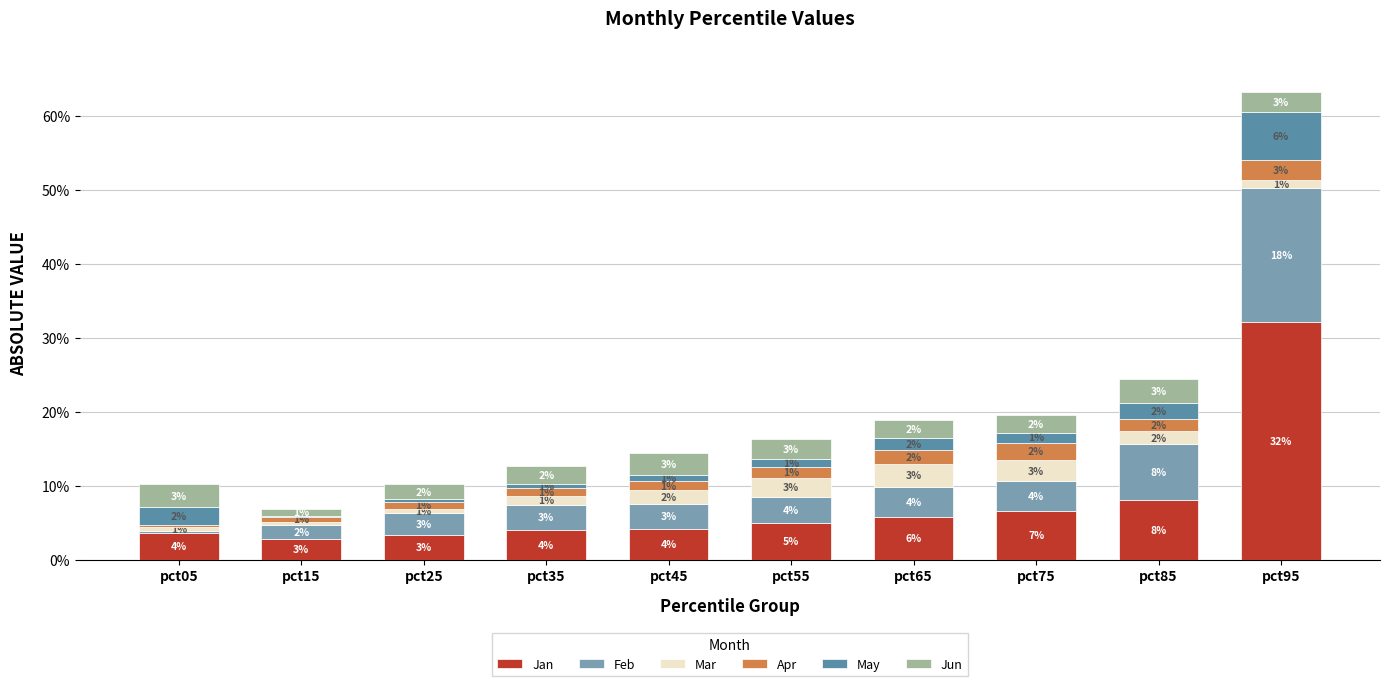

Are the bars horizontal?

No